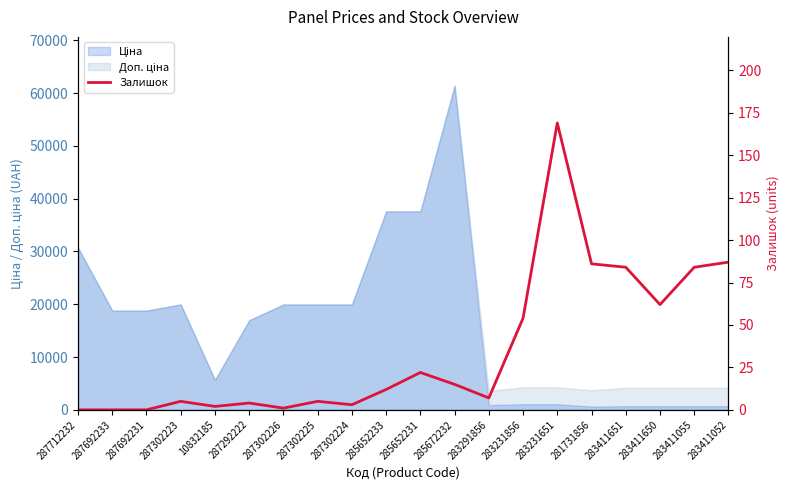

What is the maximum value shown in the chart?

169